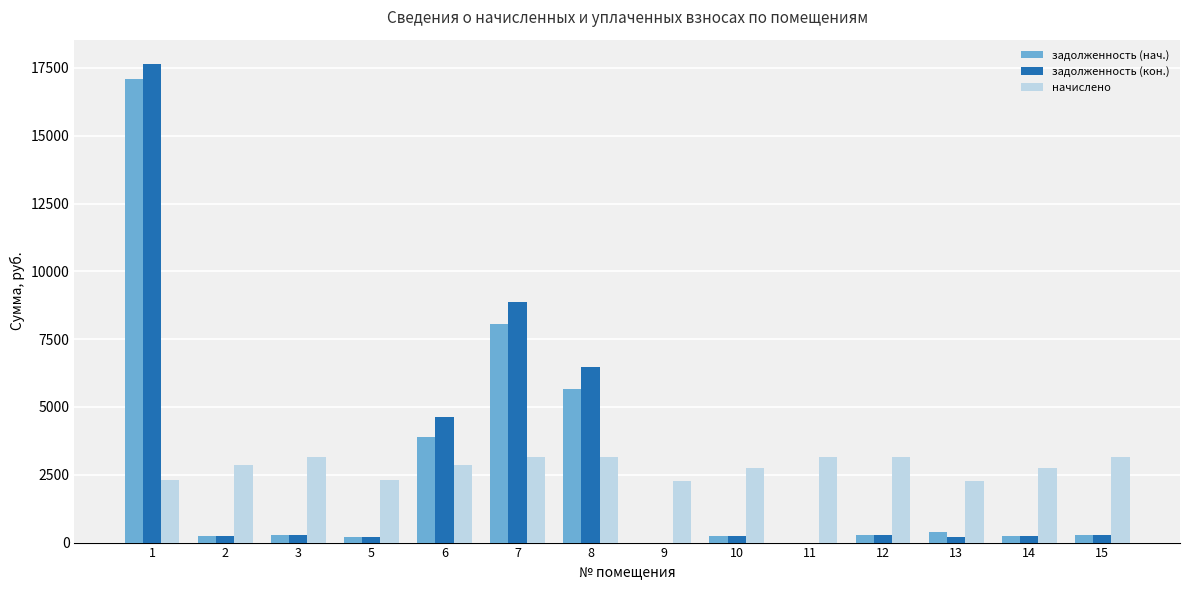

True or false: задолженность (нач.) has a value of 239.8 at 2.

True